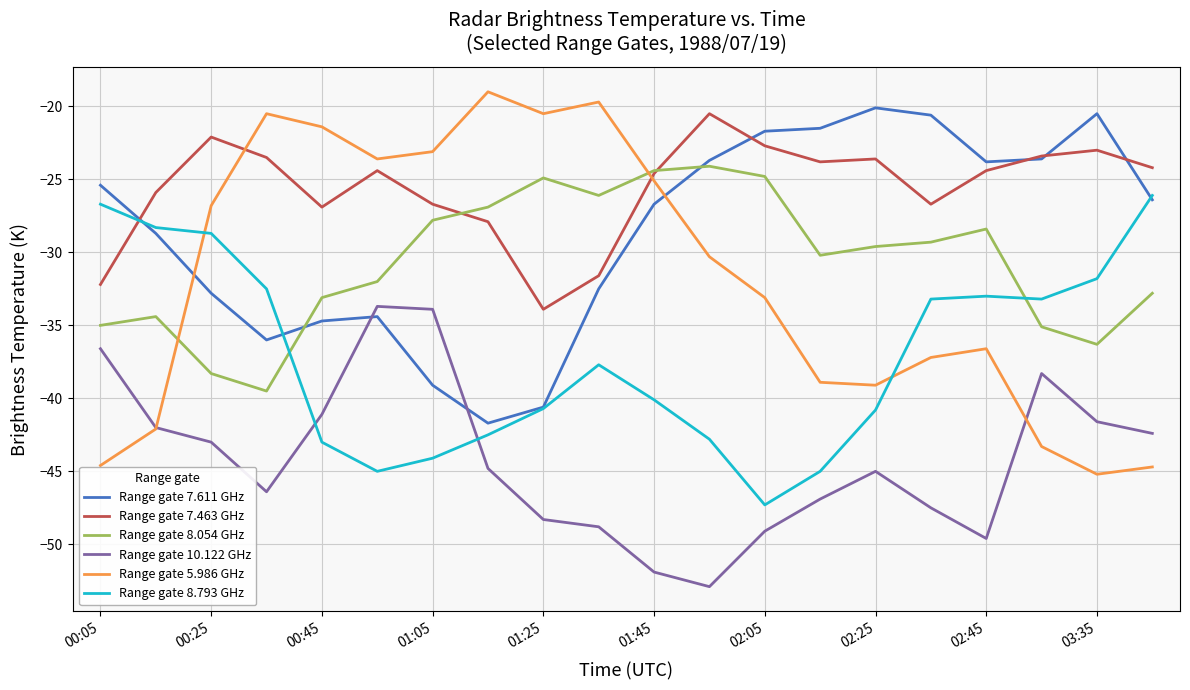

Which series has the largest total across all categories?

Range gate 7.463 GHz